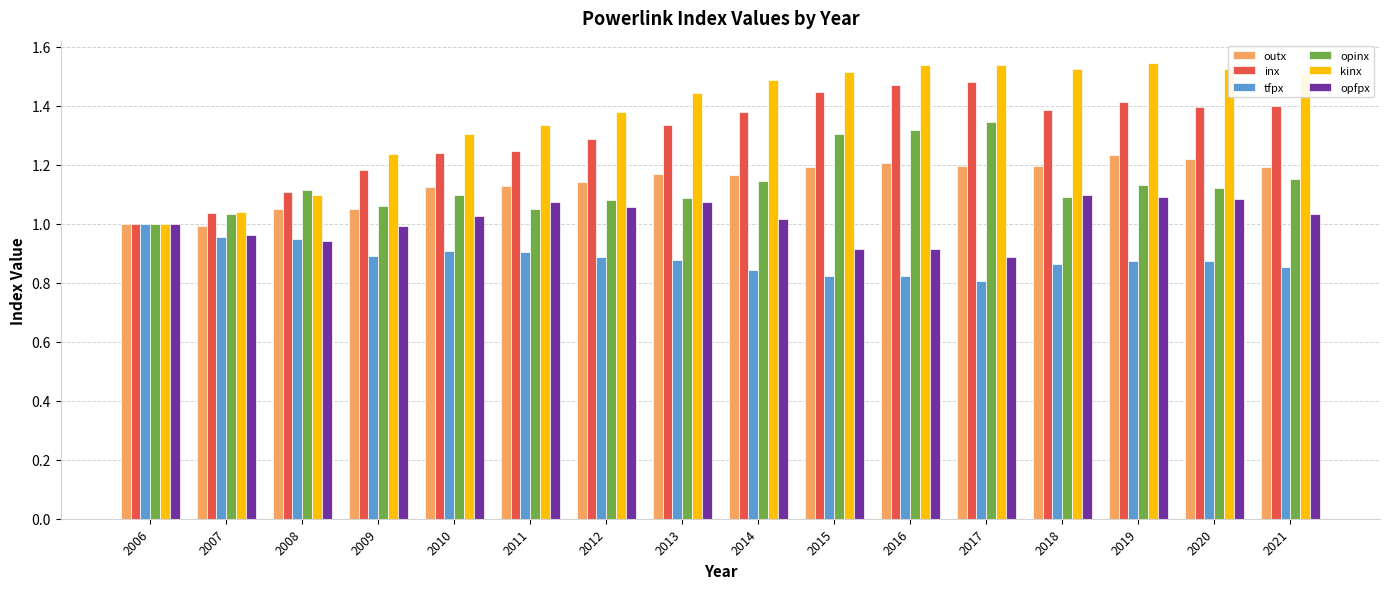

Which series has the largest total across all categories?

kinx